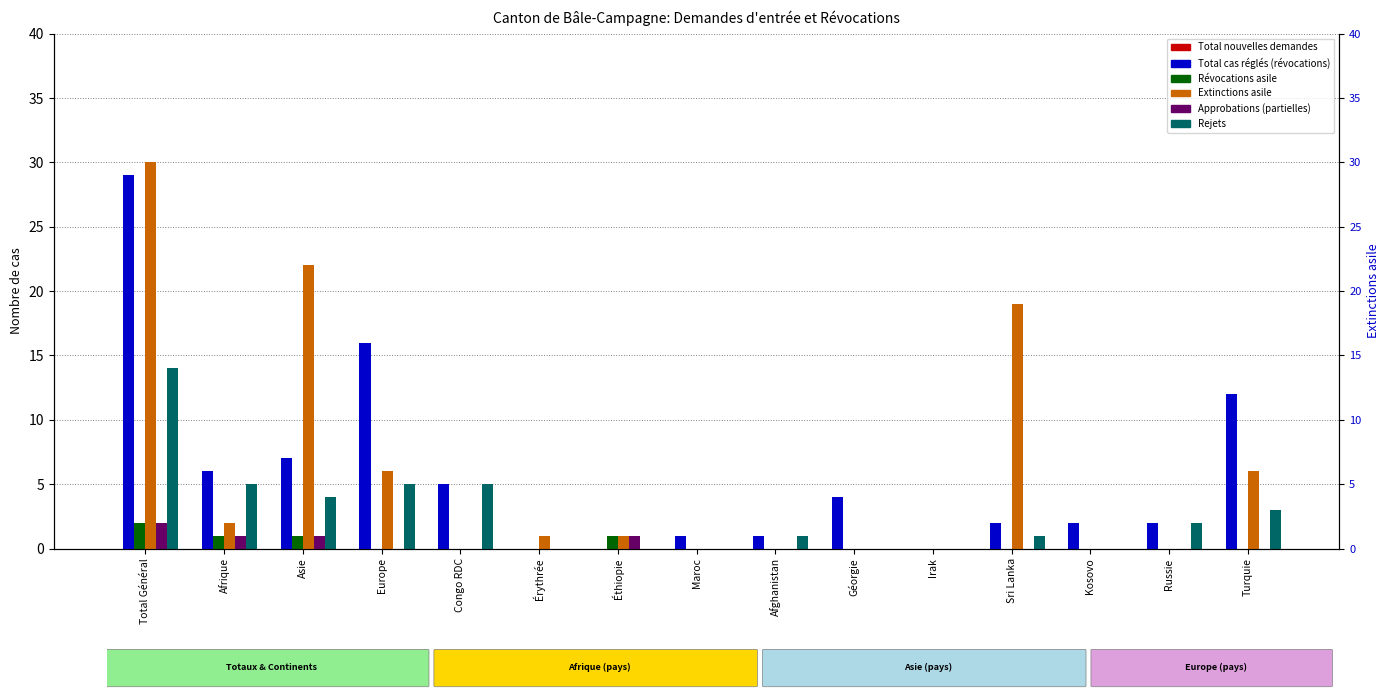

Between Total Général and Afrique, which series saw the biggest shift?

Extinctions asile